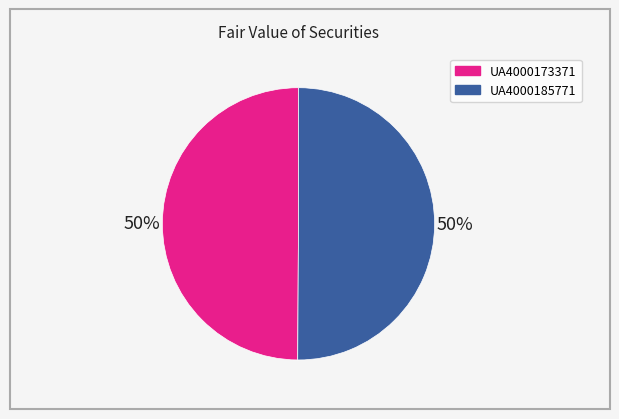

Is the sum of UA4000173371 and UA4000185771 greater than half?

Yes